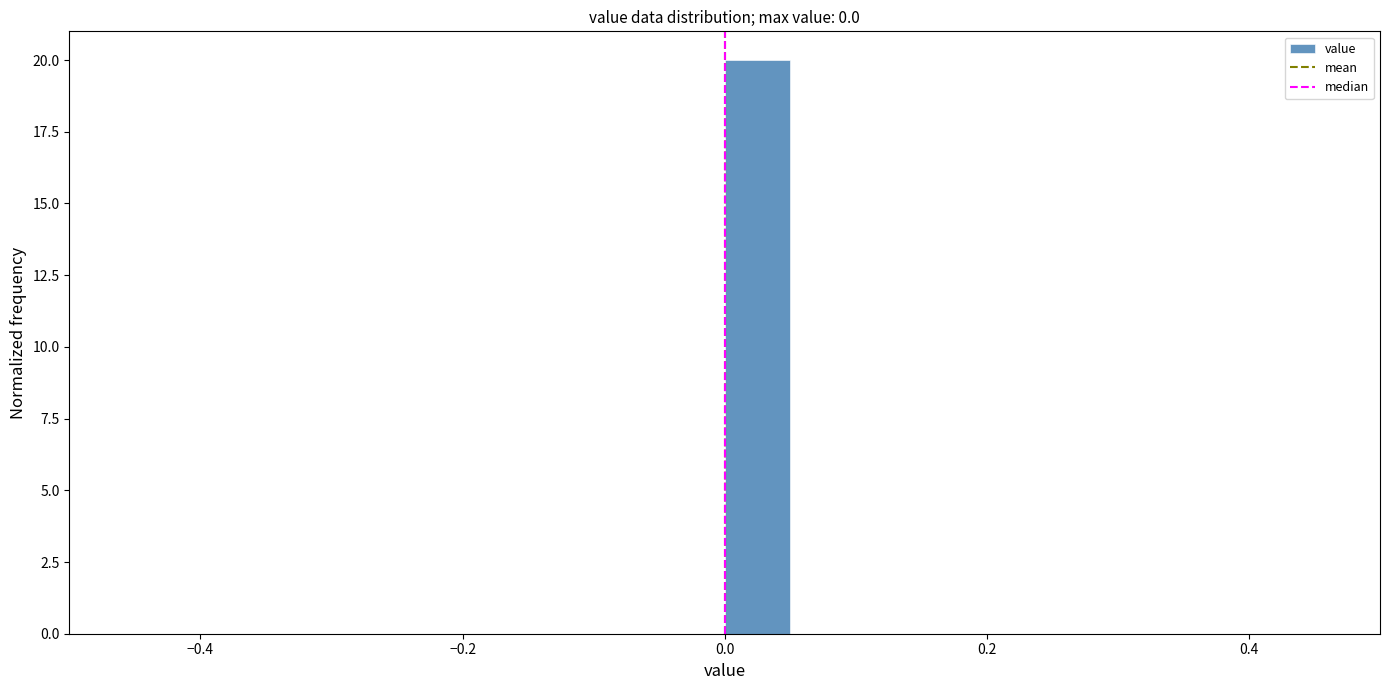

Read against the x-axis, roughly where is the centre of the tallest bar?

0.02